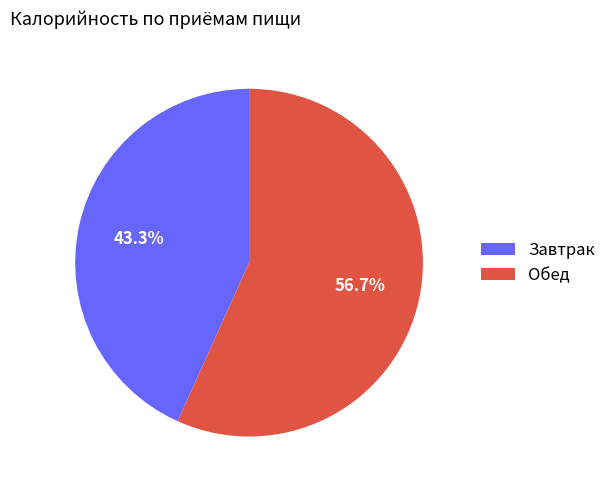

Which slice is the largest?

Обед